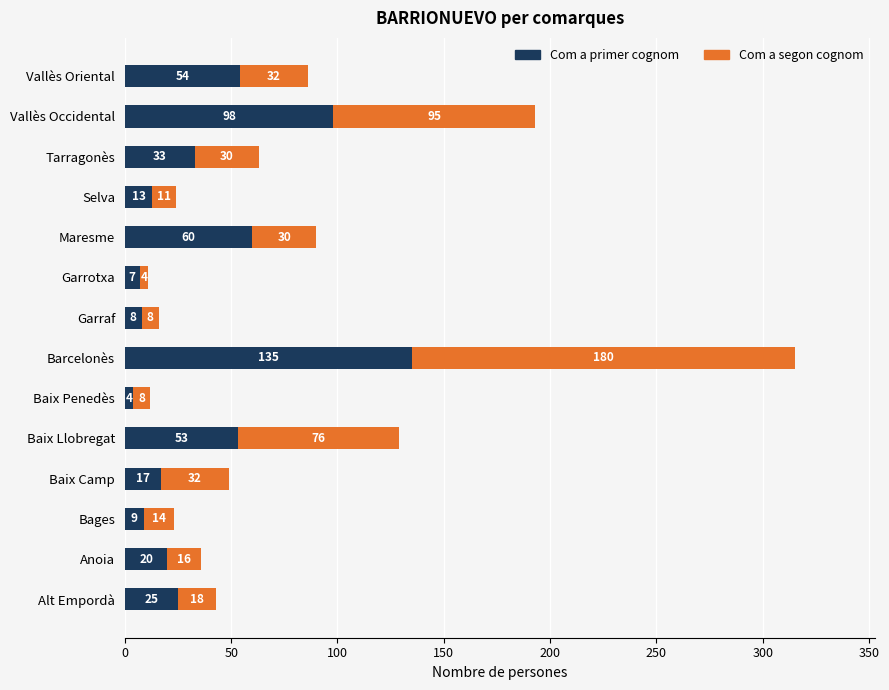

How many data points does each series have?

14